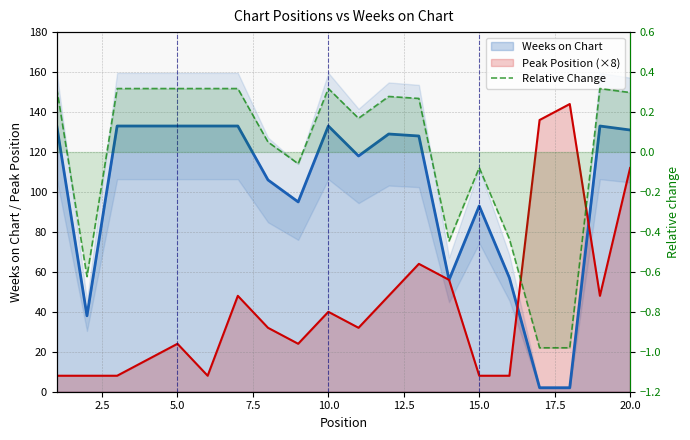

How many data points does each series have?

20